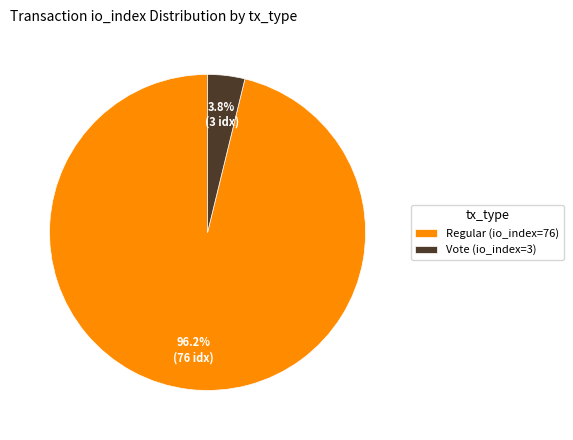

To the nearest percent, what portion does Vote (io_index=3) represent?

4%